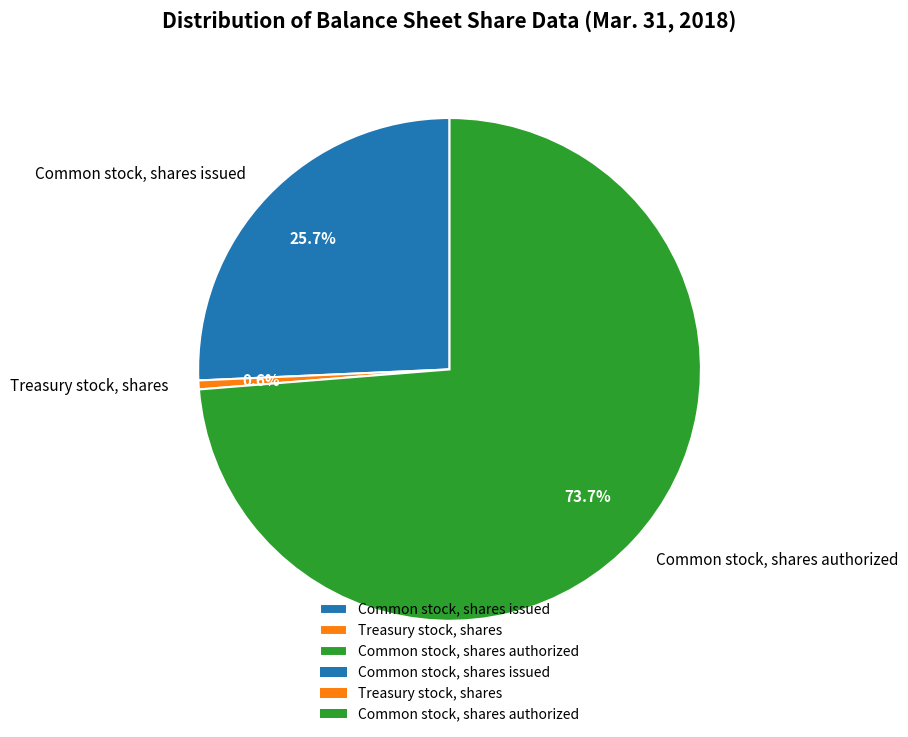

How many slices are in this pie chart?

3